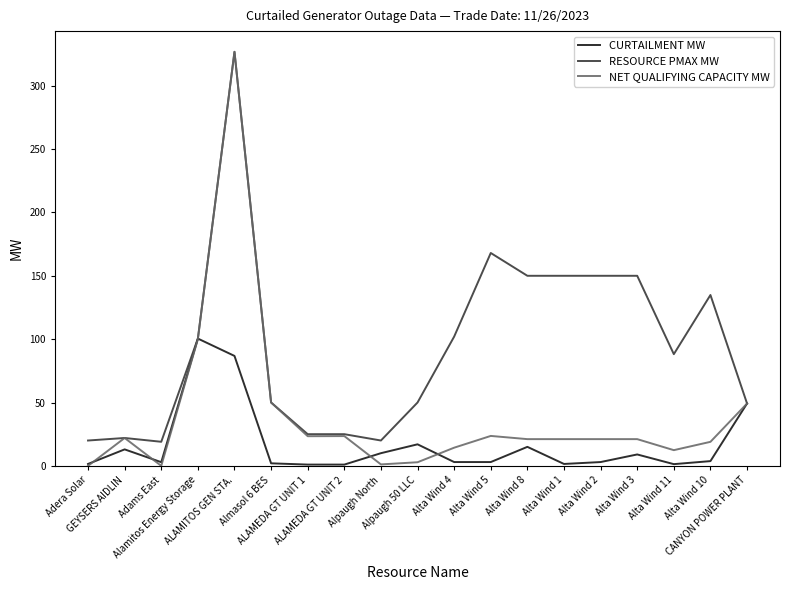

Which series has the widest spread of values?

NET QUALIFYING CAPACITY MW